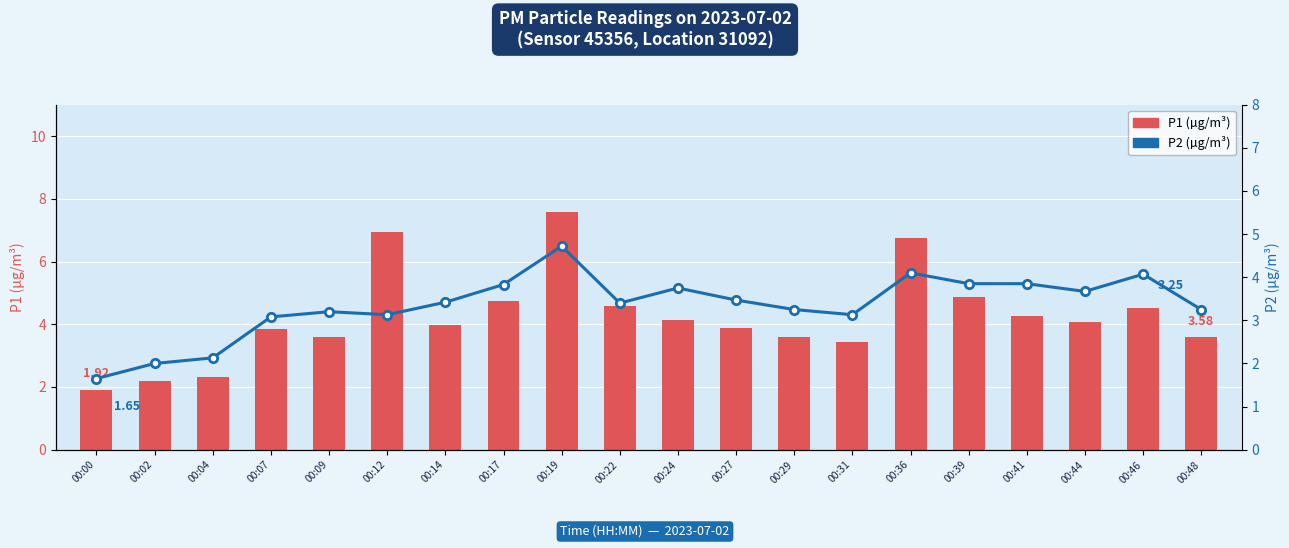

Are the bars grouped side by side (vs. stacked)?

Yes